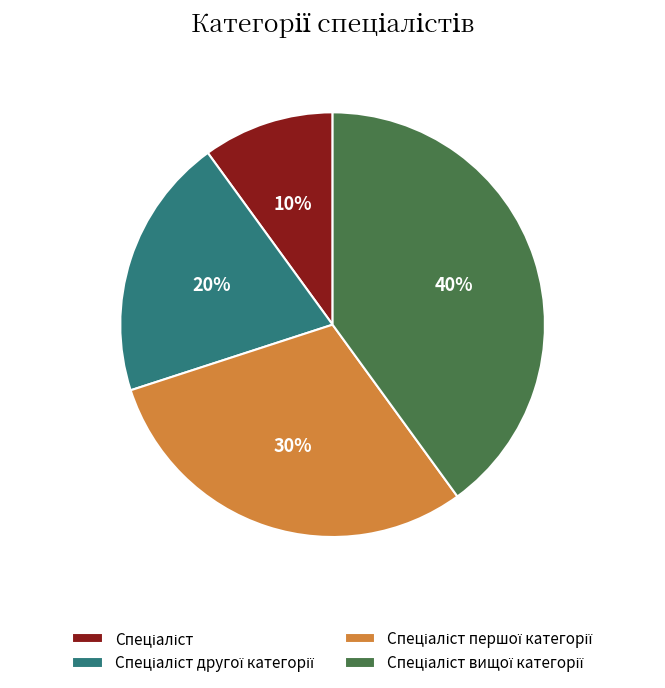

Is there any slice that represents more than half of the pie?

No